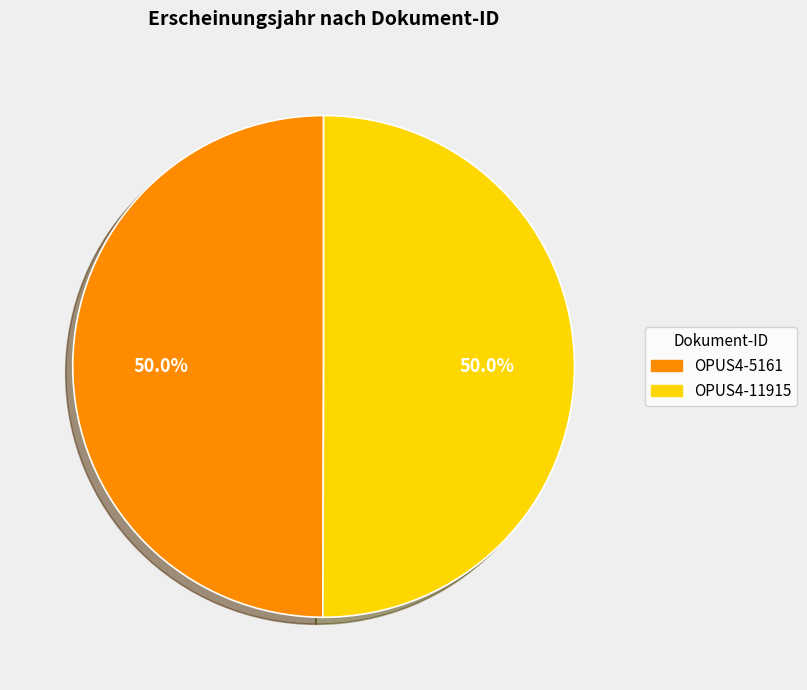

Approximately how many times larger is the value at OPUS4-11915 compared to OPUS4-5161?

1.0